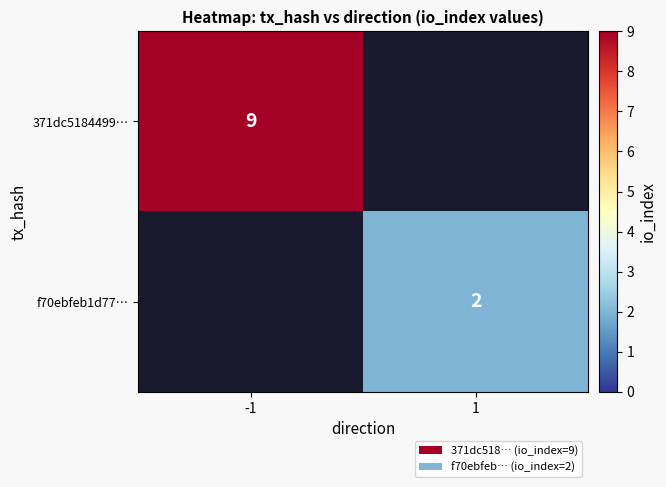

At which category is the sum across all series the highest?

-1